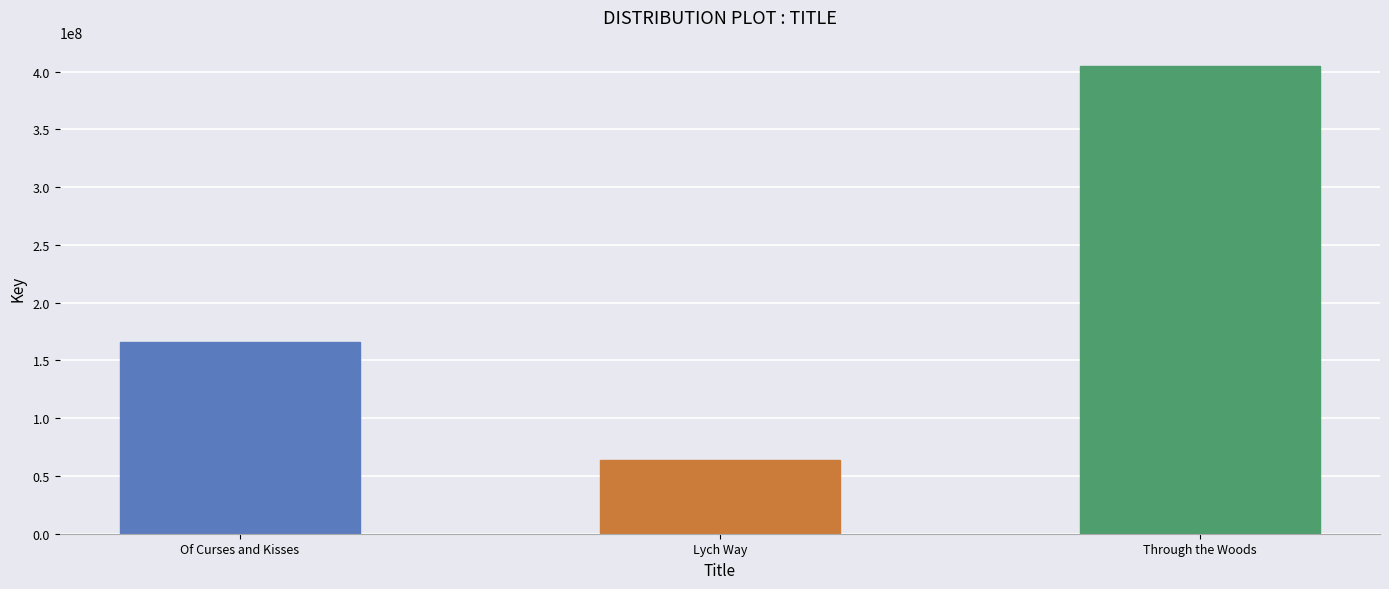

How many bars are there in total?

3